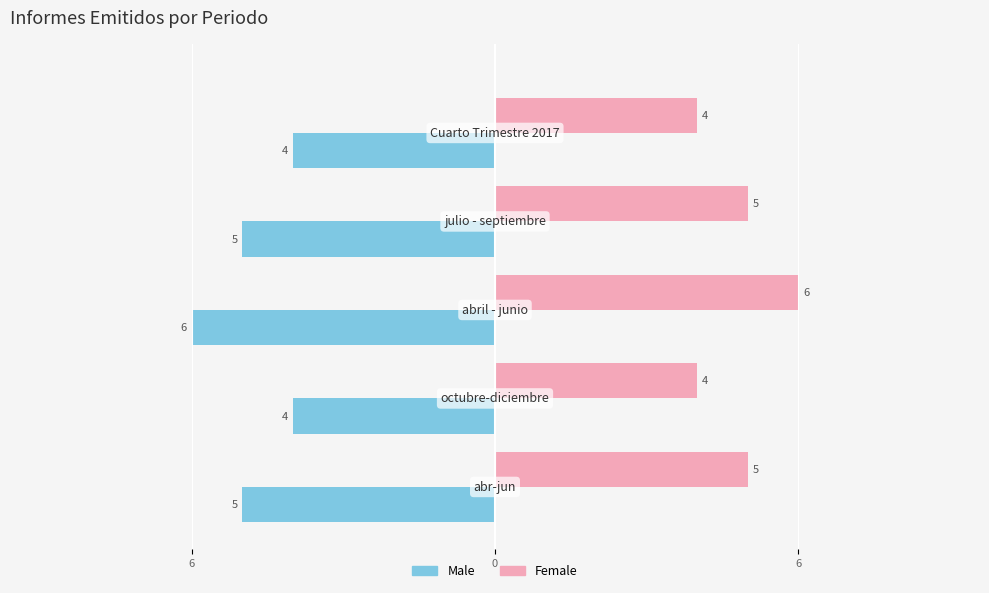

Which series has the largest total across all categories?

Female